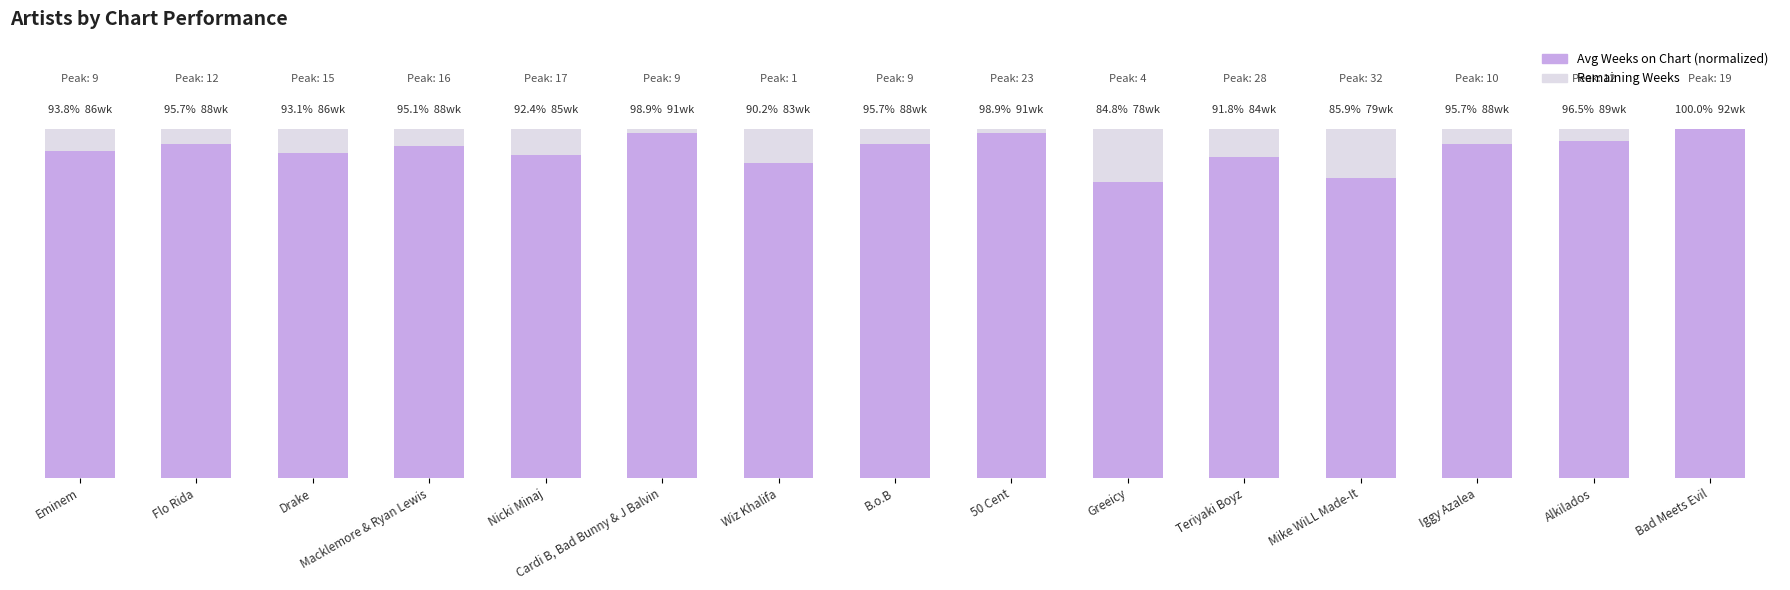

Are the bars horizontal?

No